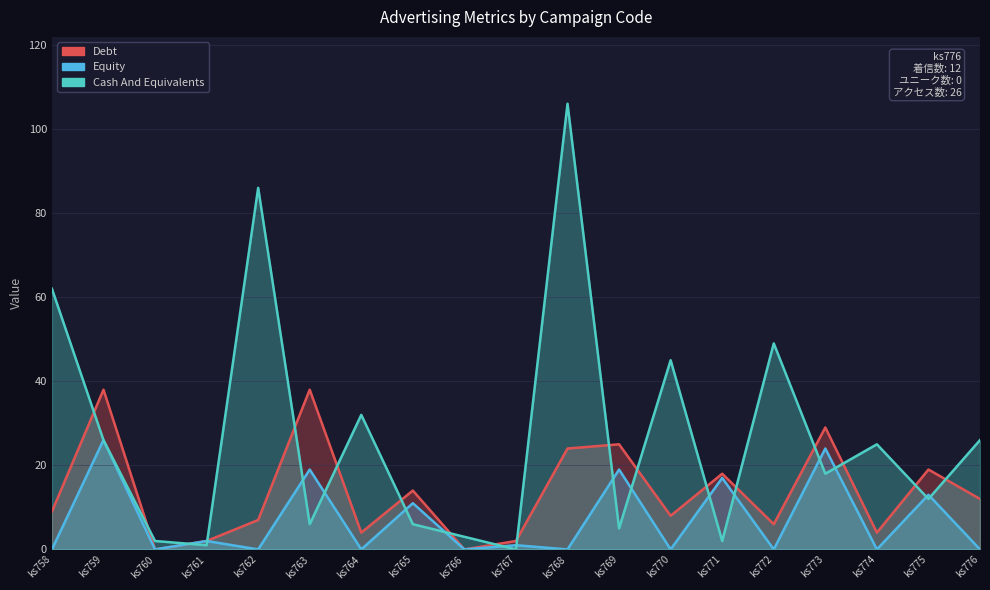

At which label is Equity (ユニーク数) closest to 13?

ks775